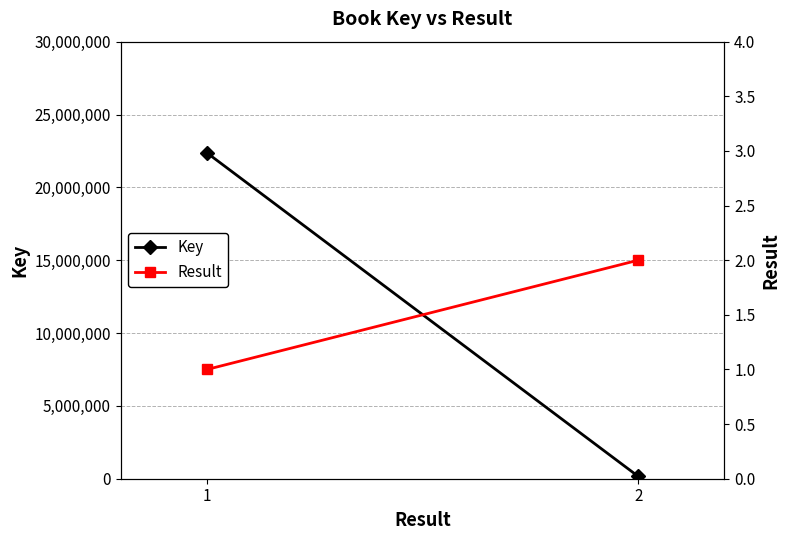

What is the minimum value for Result?

1